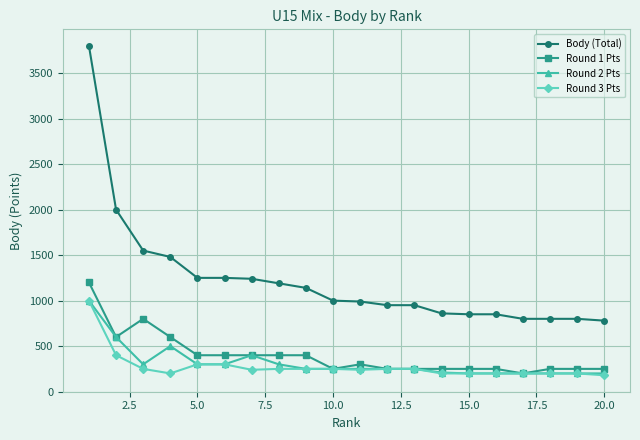

How many lines are shown in the chart?

4